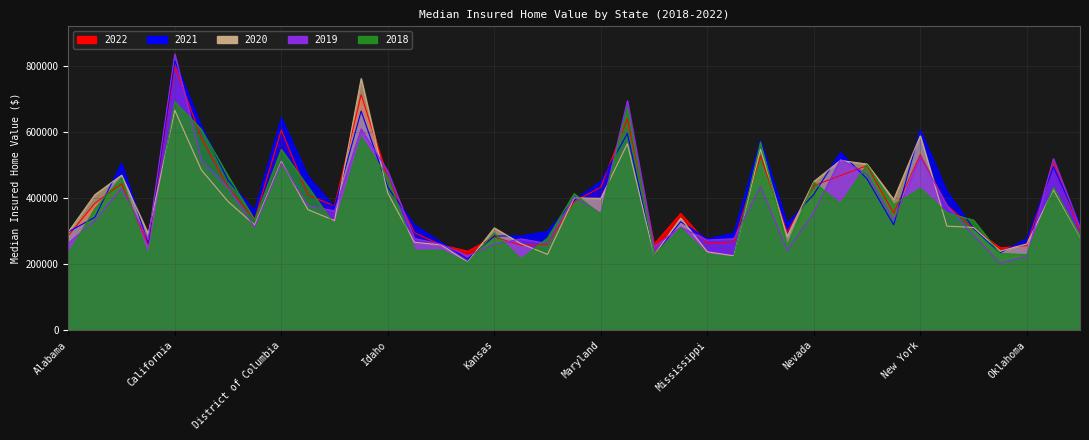

Between Indiana and Delaware, which is larger?

Delaware